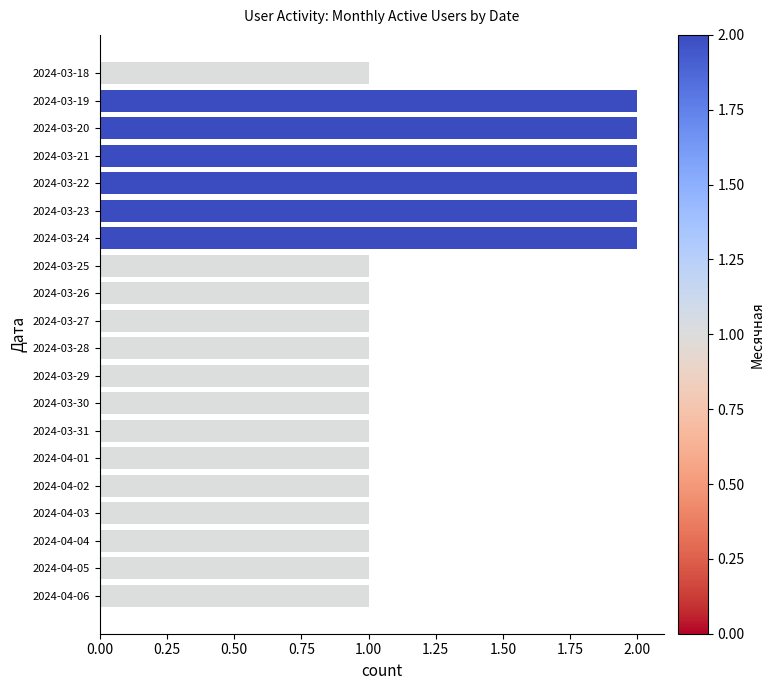

What is the average value?

1